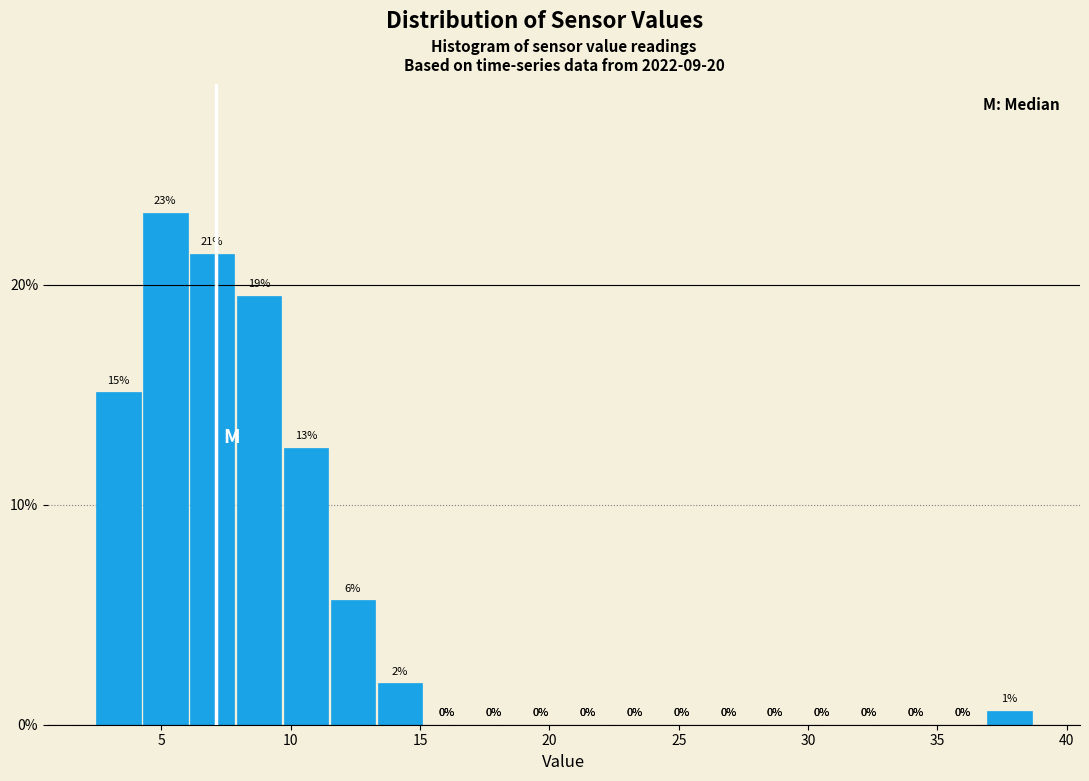

Read against the x-axis, roughly where is the centre of the tallest bar?

5.0